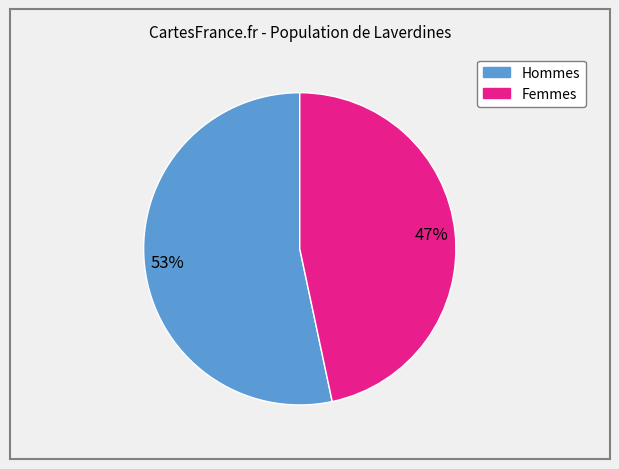

To the nearest percent, what is the average slice percentage?

50%